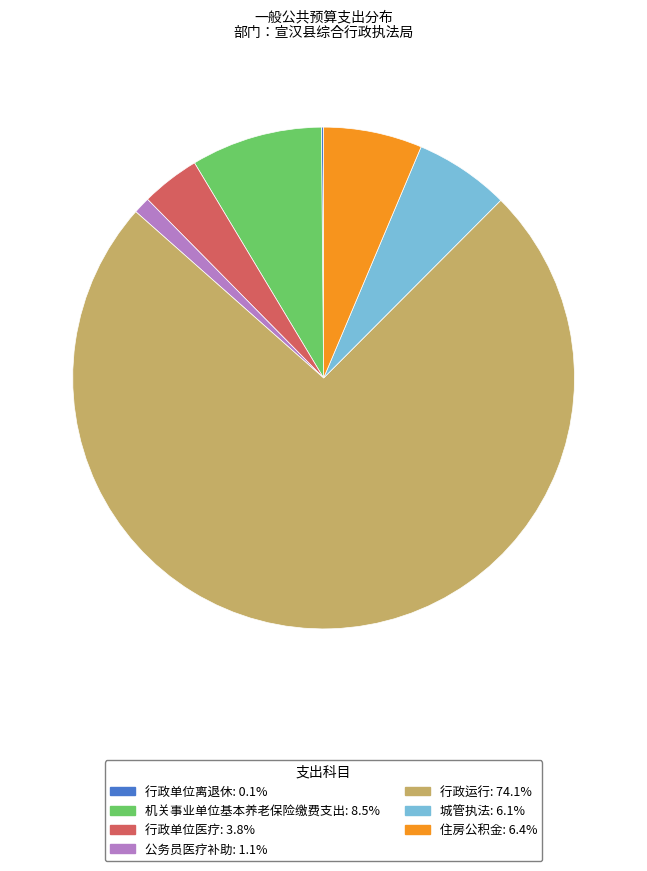

True or false: 公务员医疗补助 accounts for 1% of the total.

True